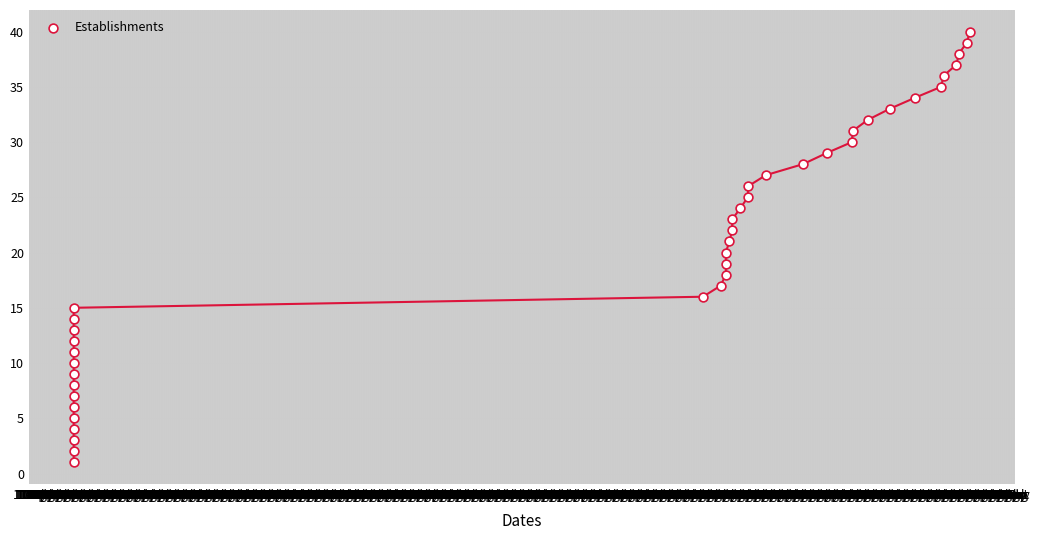

What is the range of X values (max minus min)?

41735